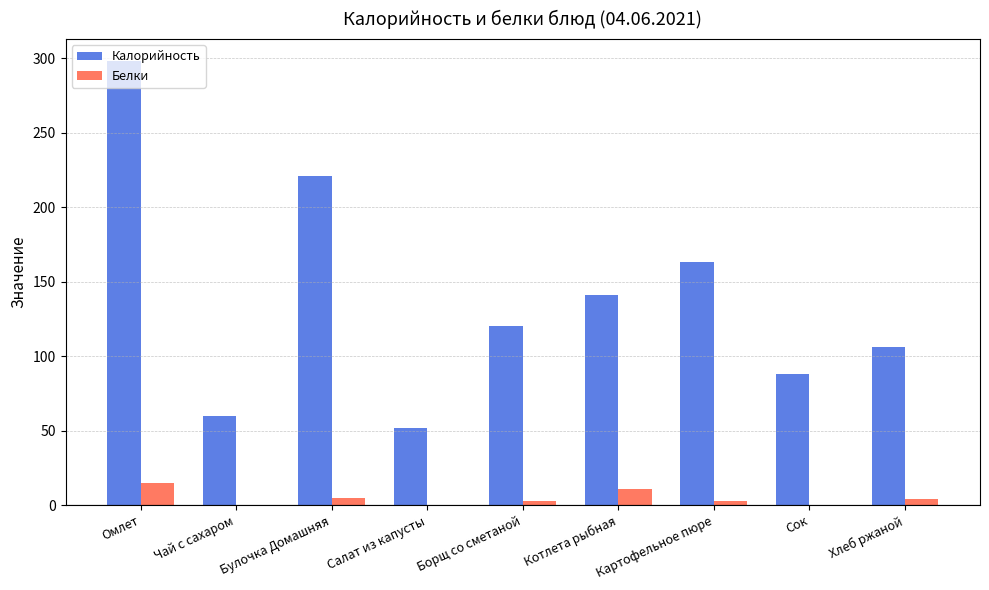

At which label is Калорийность closest to 175?

Картофельное пюре